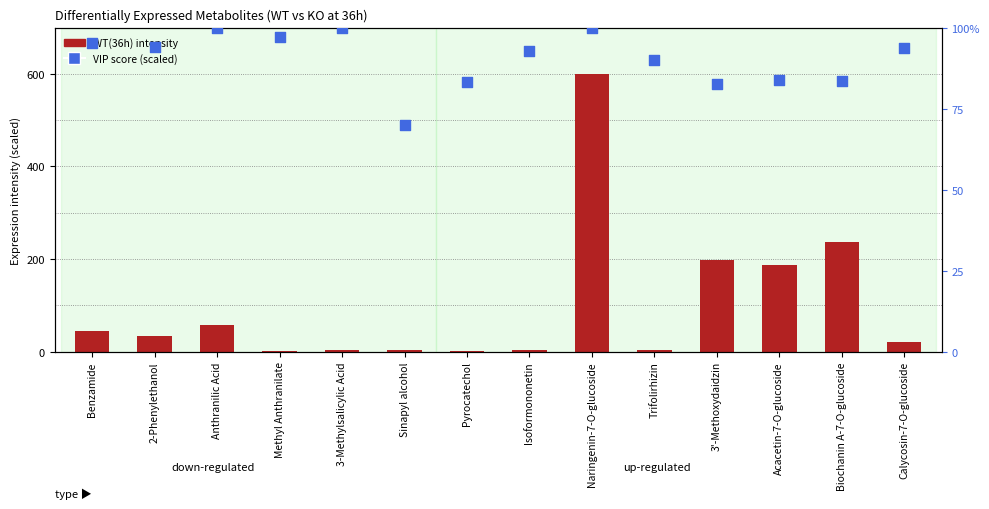

Between Sinapyl alcohol and Calycosin-7-O-glucoside, which is larger?

Calycosin-7-O-glucoside